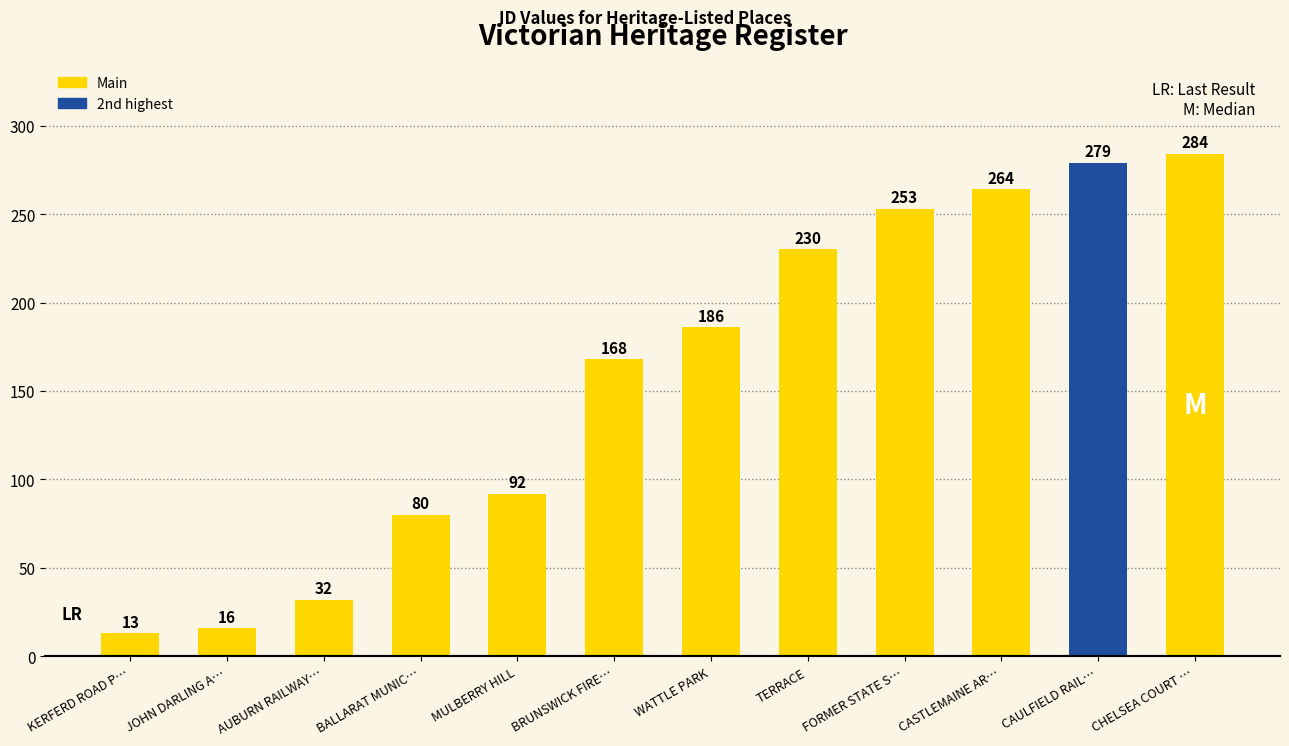

Where is the data nearest to the value 148?

BRUNSWICK FIRE…